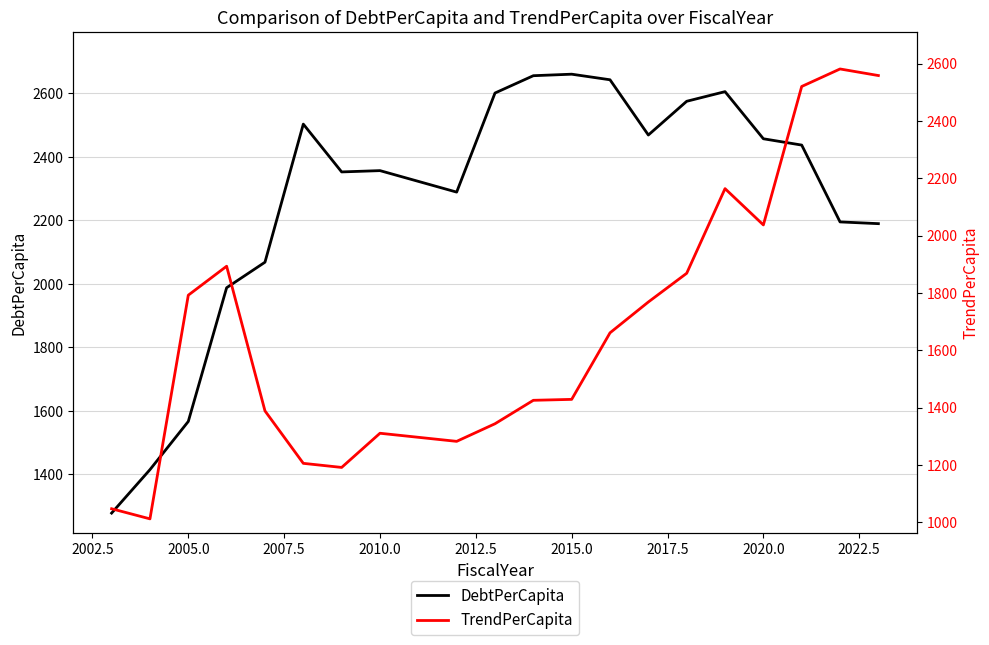

Count the number of data series in this chart.

2